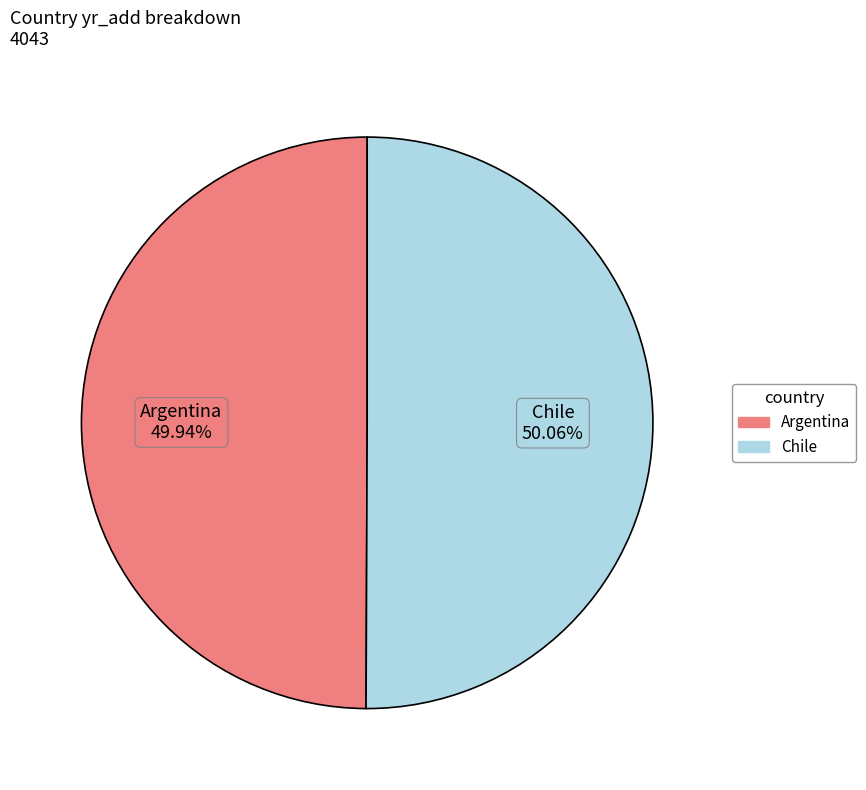

Approximately how many times larger is the value at Argentina compared to Chile?

1.0